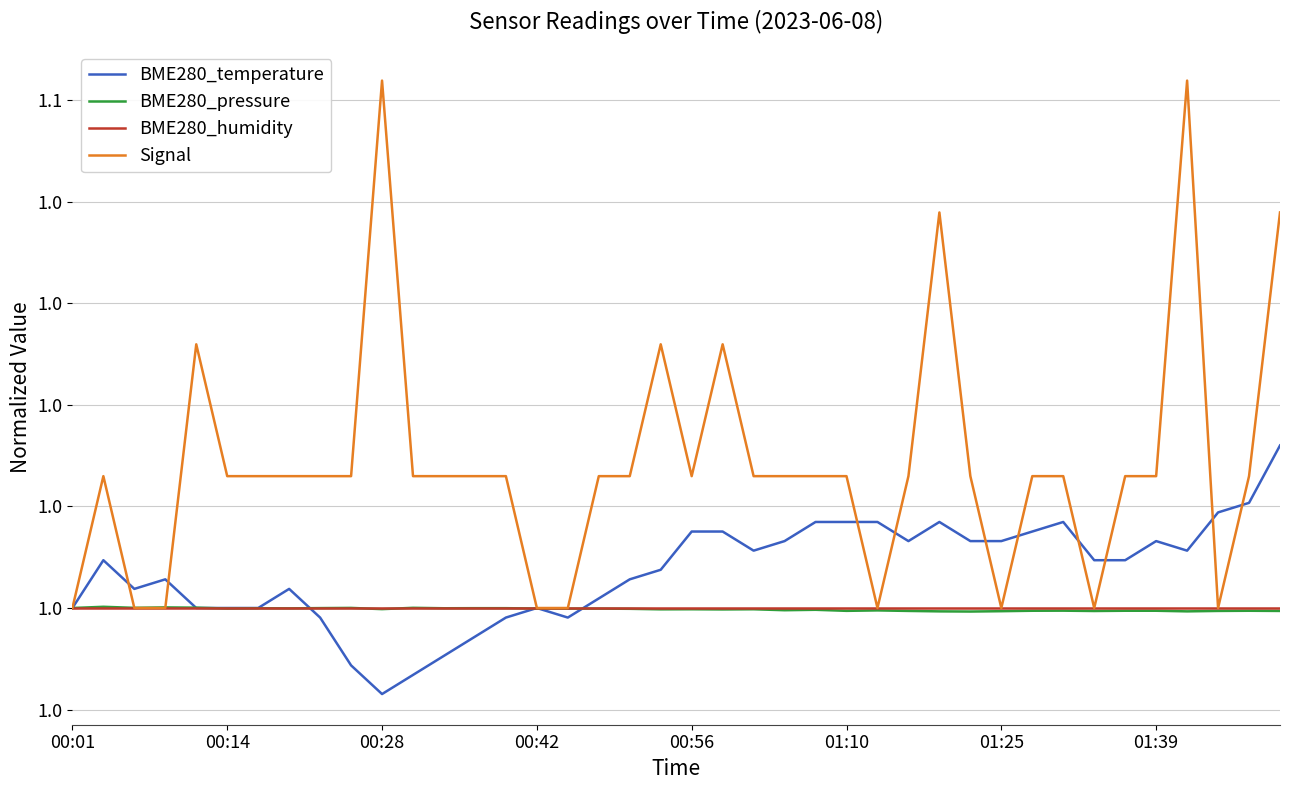

True or false: BME280_temperature has more than 1 points higher than both neighbors.

True